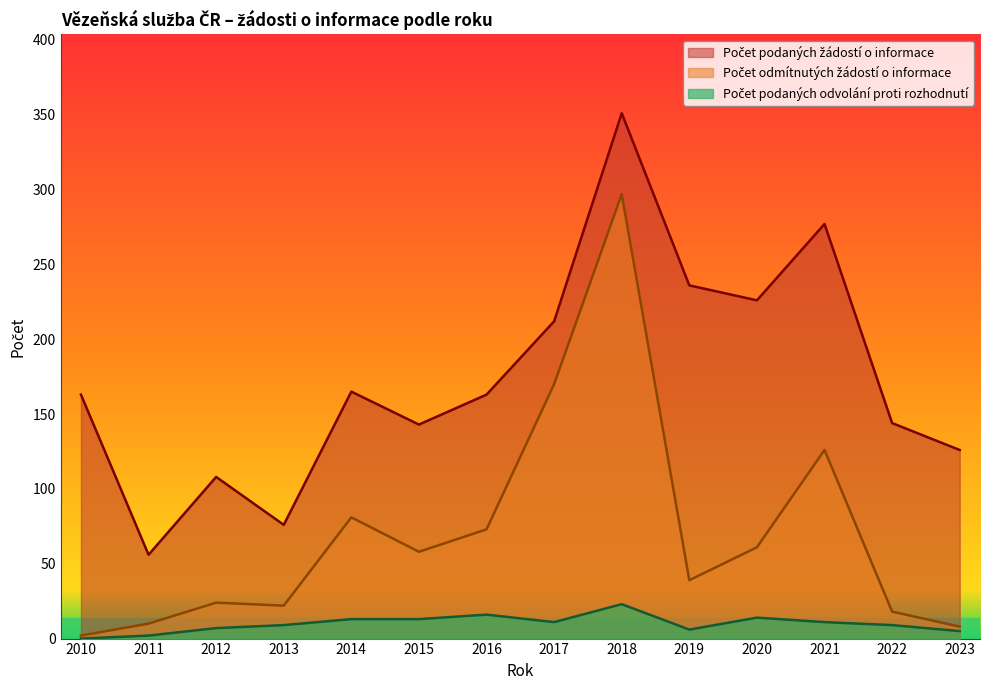

Where is the first local maximum for Počet odmítnutých žádostí o informace?

2012